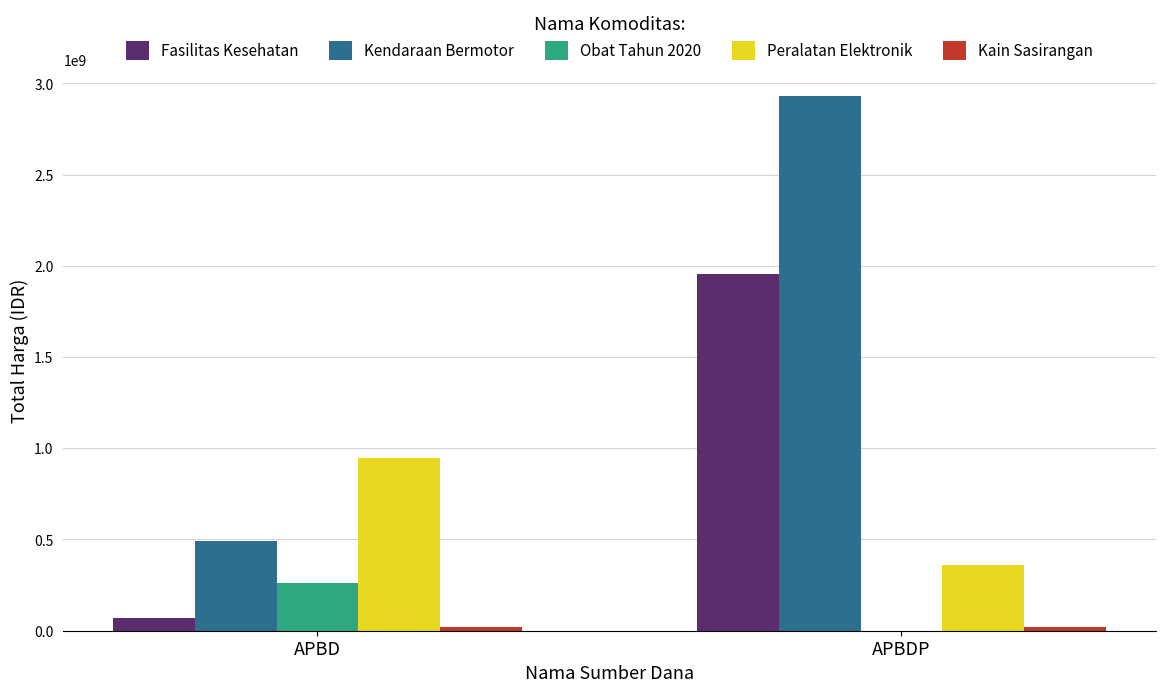

Which category has the highest value across all series?

APBDP